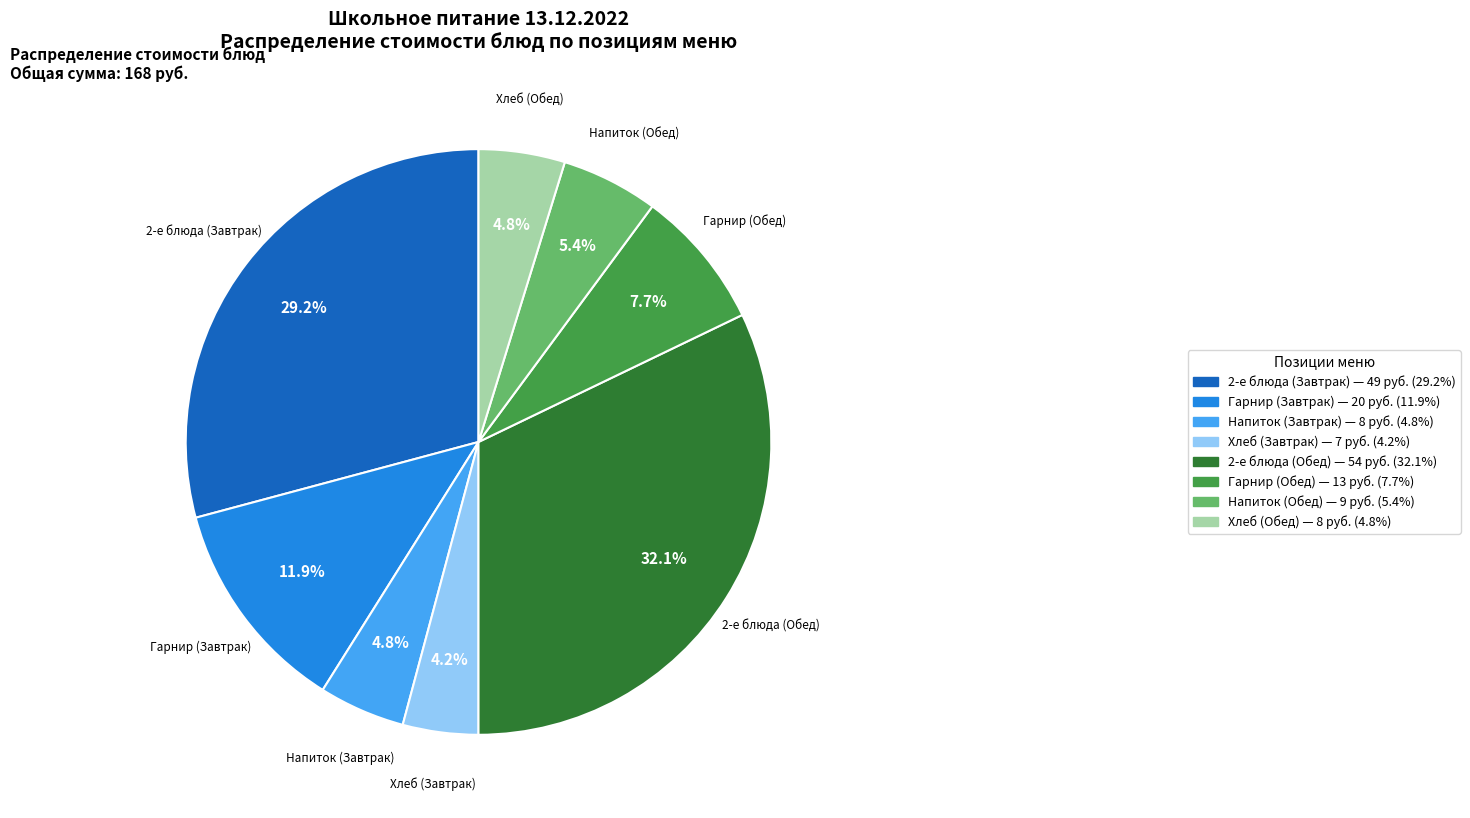

Does any single category account for the majority?

No